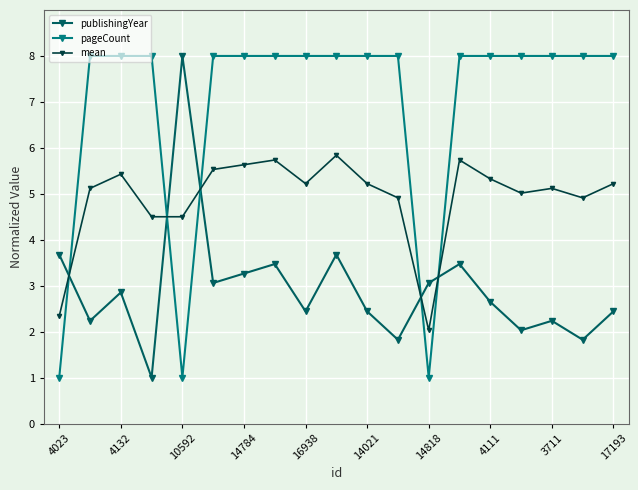

True or false: publishingYear and pageCount intersect in this chart.

True